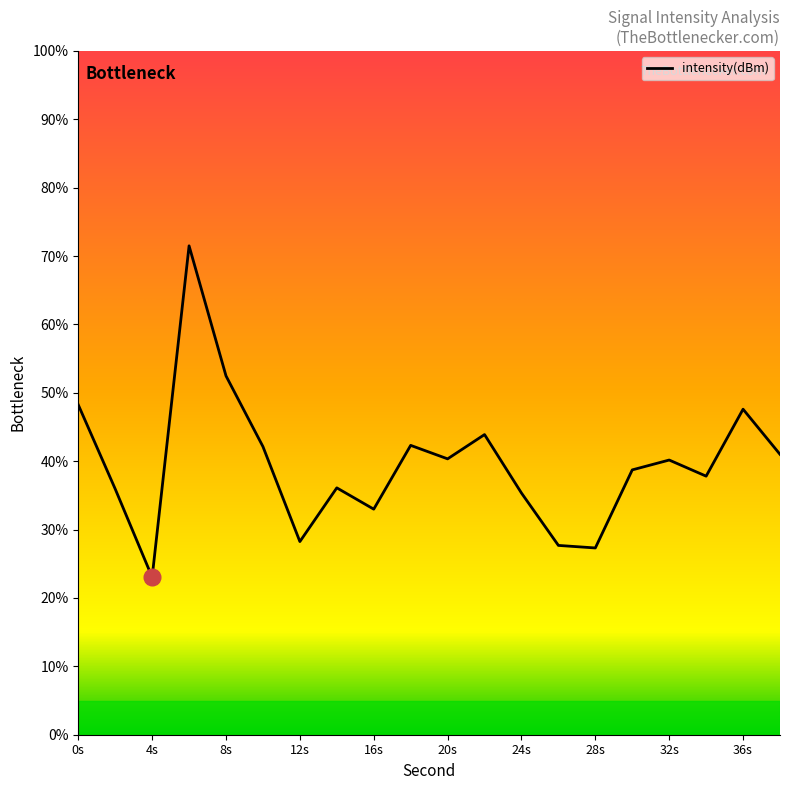

How many interior local peaks (higher than both neighbors) does the data have?

6